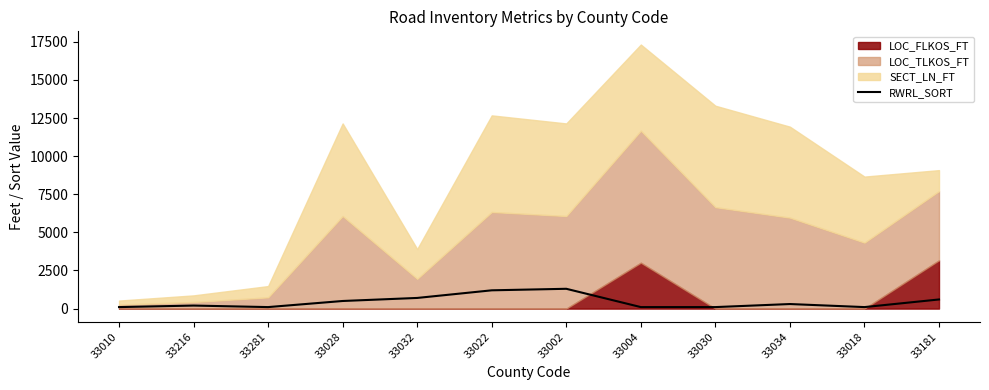

What position from the right is 33018?

2